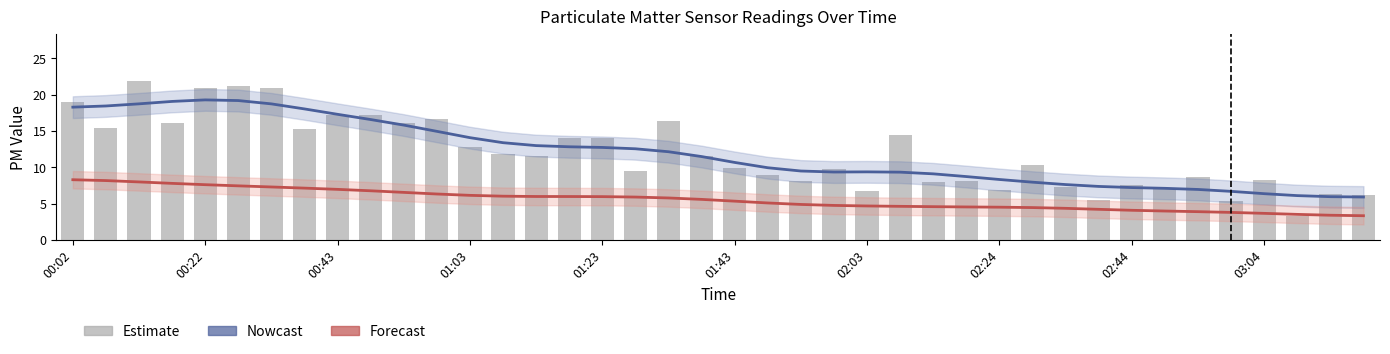

What is the approximate value of Nowcast (SDS_P1) at 25?

9.3